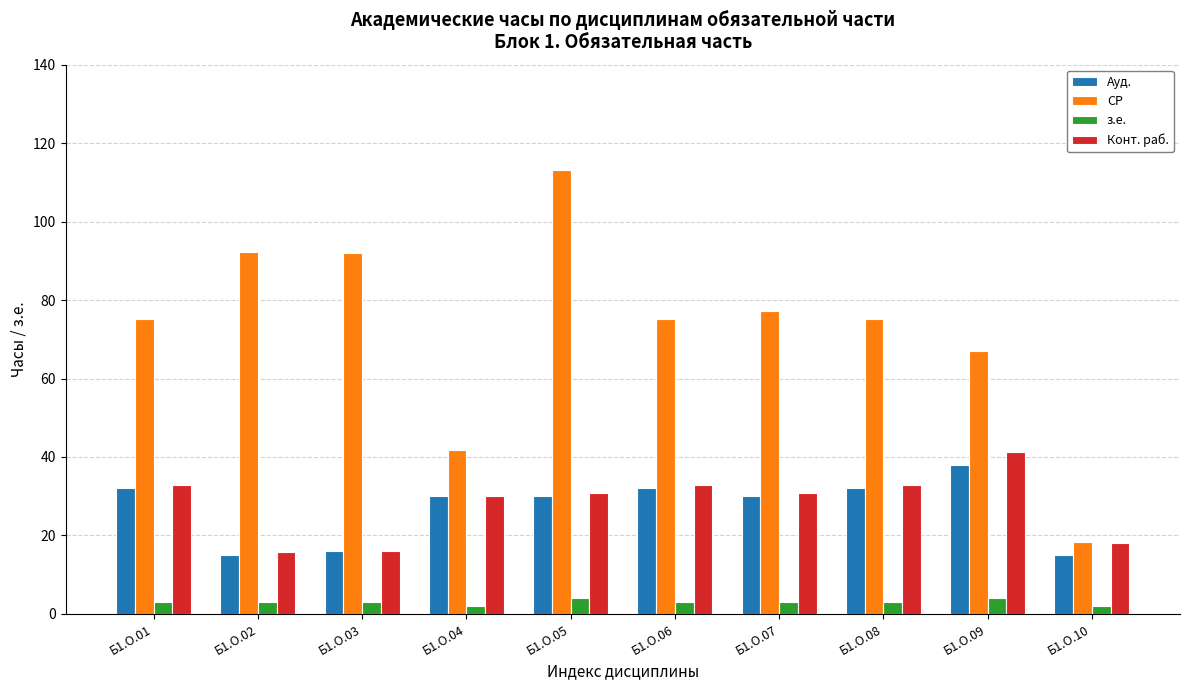

True or false: СР has a value of 140.5 at Б1.О.03.

False